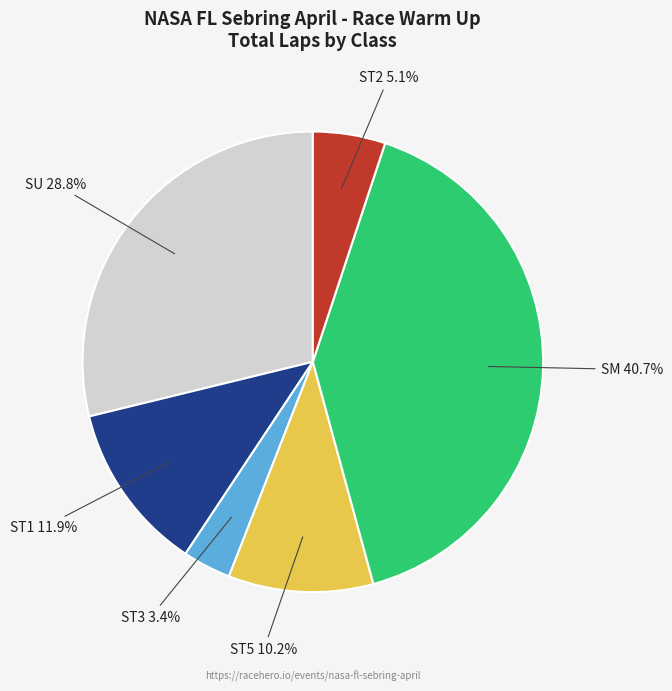

Does any single category account for the majority?

No